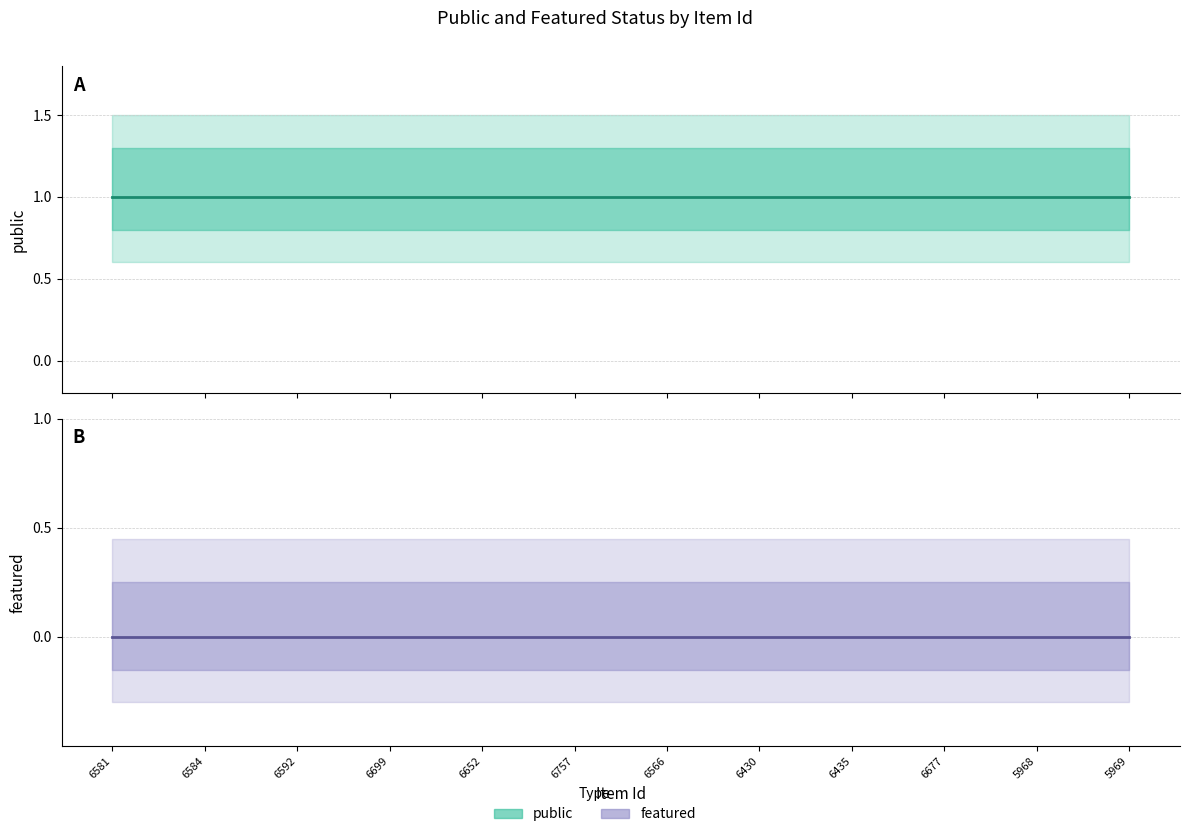

Which series has the widest spread of values?

public